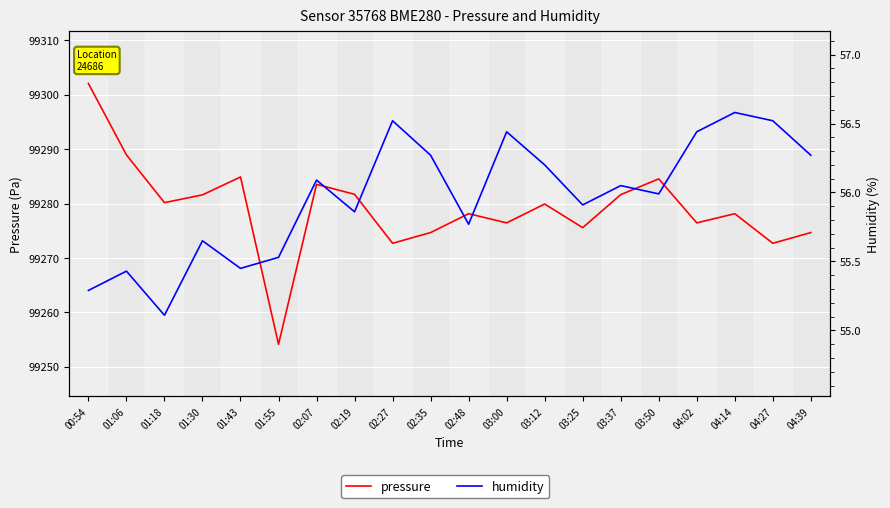

List the labels in order of humidity value, largest first.

04:14, 02:27, 04:27, 03:00, 04:02, 02:35, 04:39, 03:12, 02:07, 03:37, 03:50, 03:25, 02:19, 02:48, 01:30, 01:55, 01:43, 01:06, 00:54, 01:18